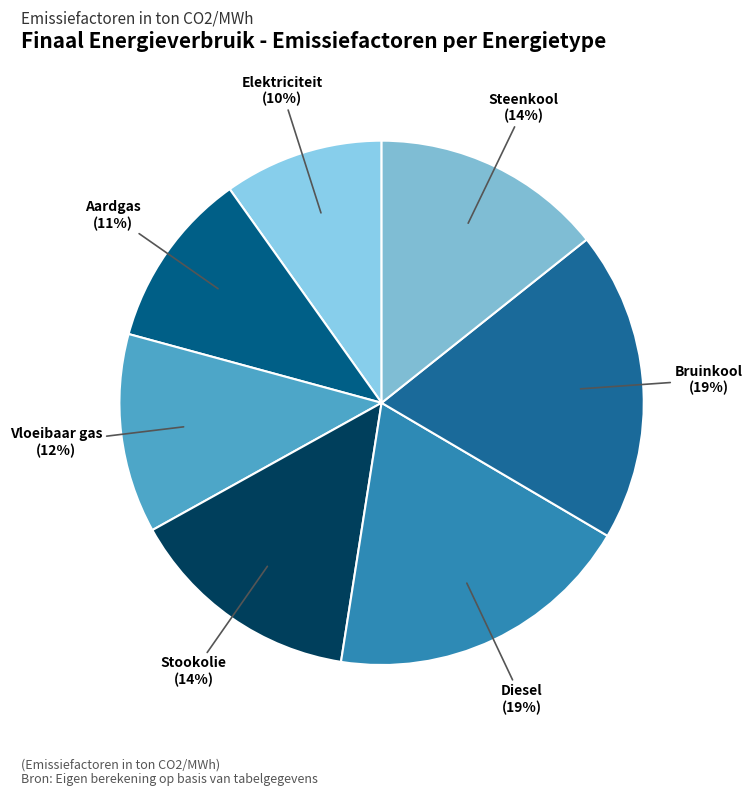

To the nearest percent, what is the combined percentage of Elektriciteit and Diesel?

29%